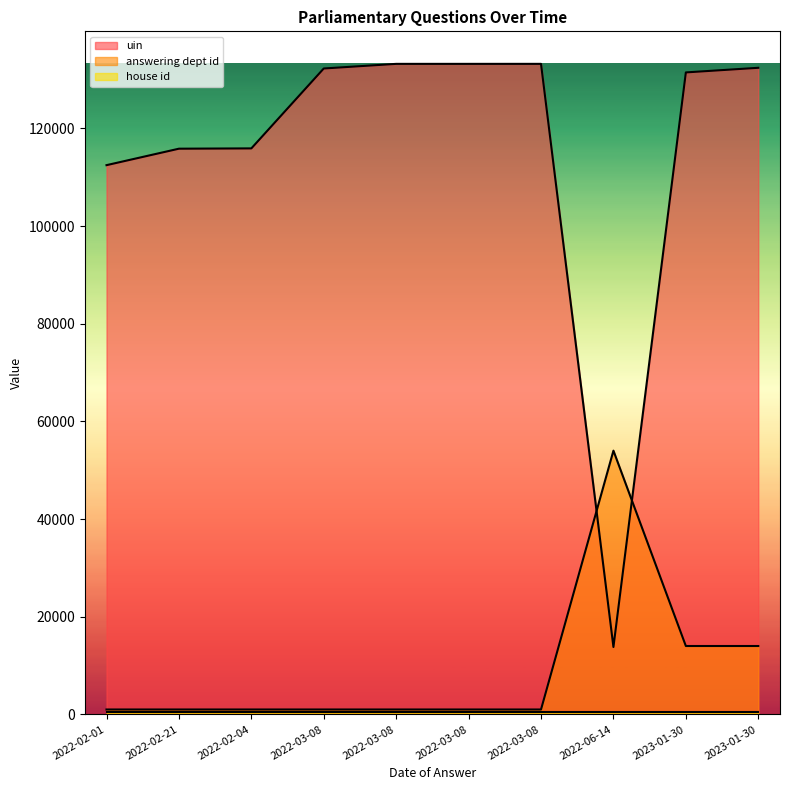

Between 2022-02-01 and 2022-03-08, which series saw the biggest shift?

uin